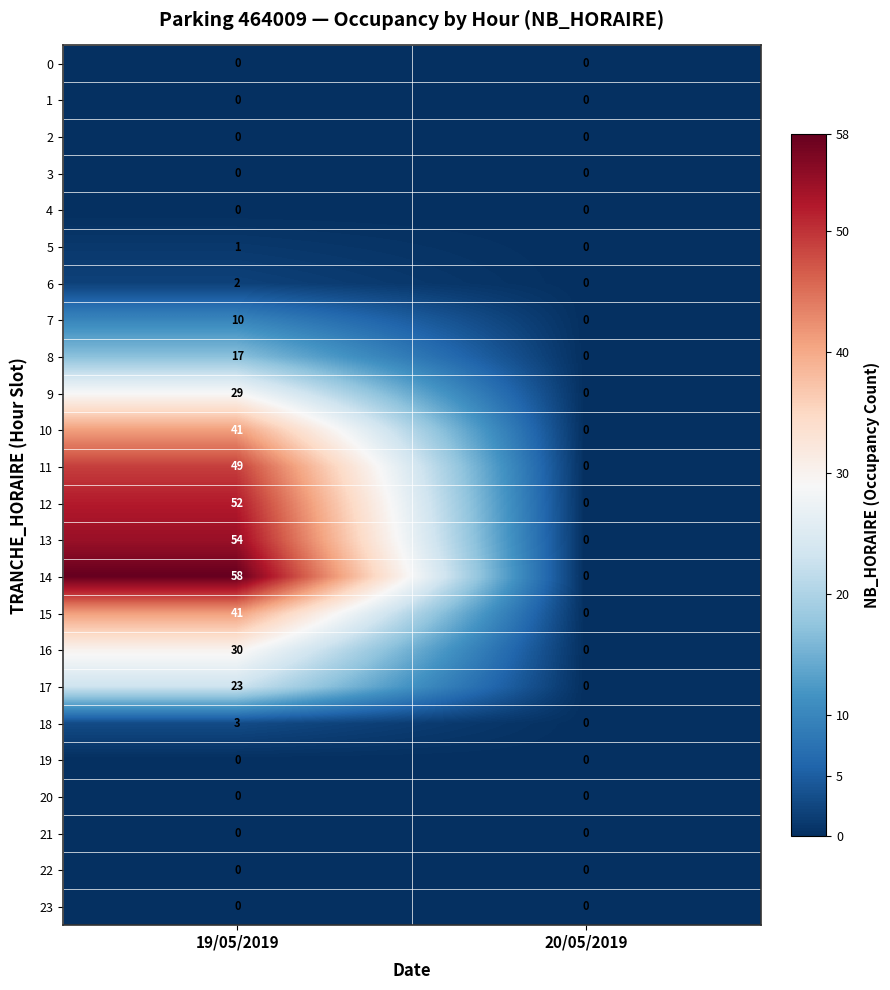

At how many categories does at least one series exceed 17?

1